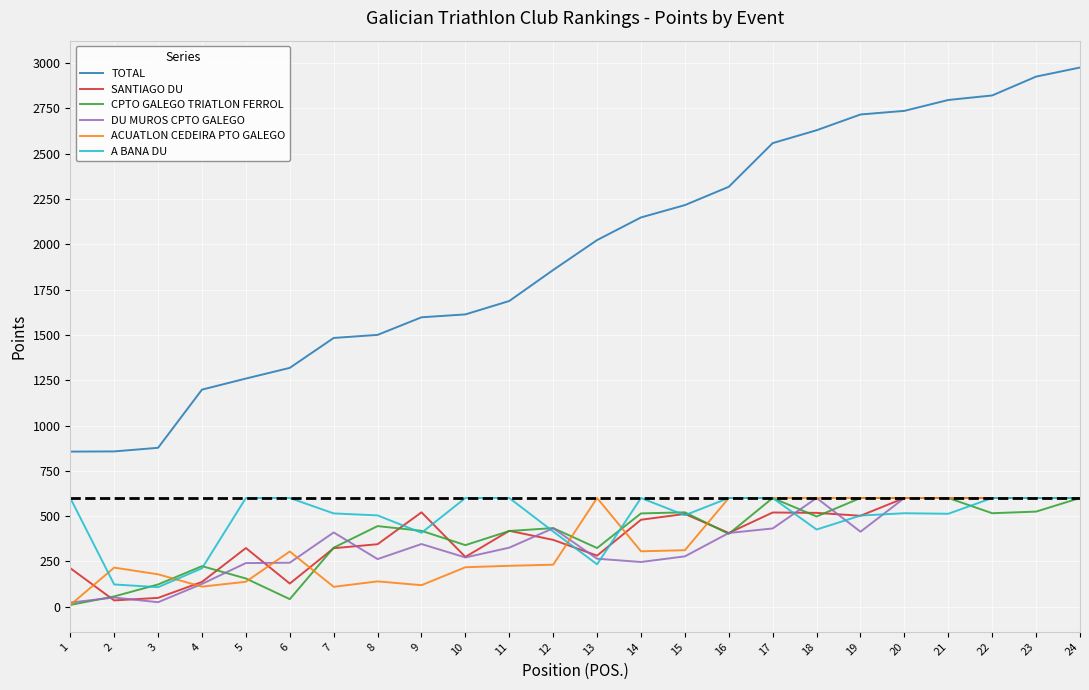

What is the maximum value for DU MUROS CPTO GALEGO?

600